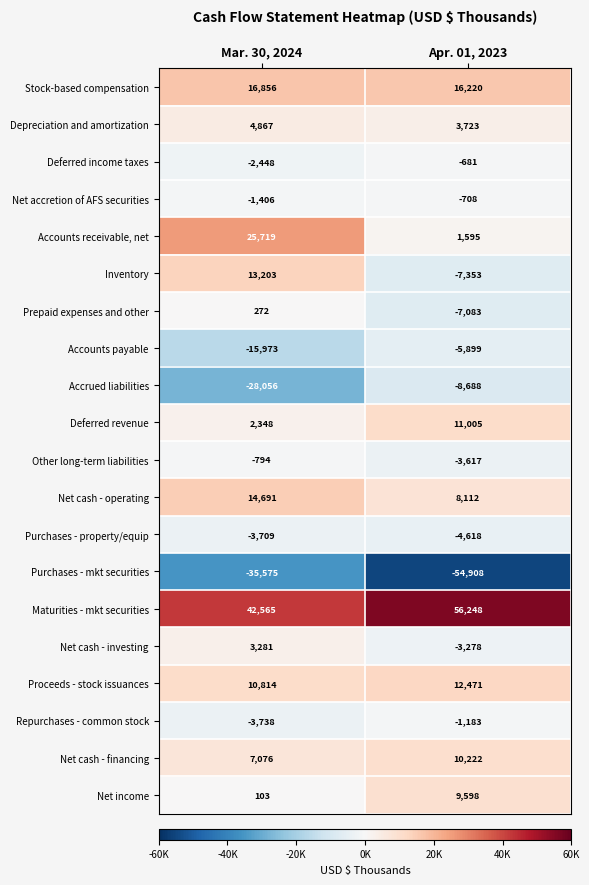

What is the total value across all series at Mar. 30, 2024?

50096